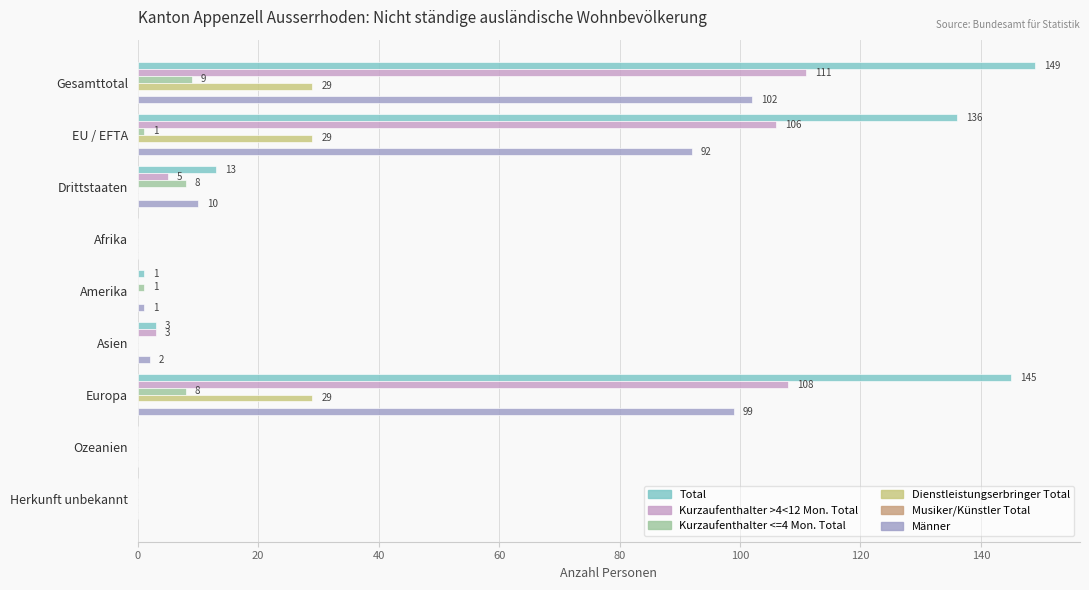

True or false: Kurzaufenthalter <=4 Mon. Total has a value of 8 at Europa.

True